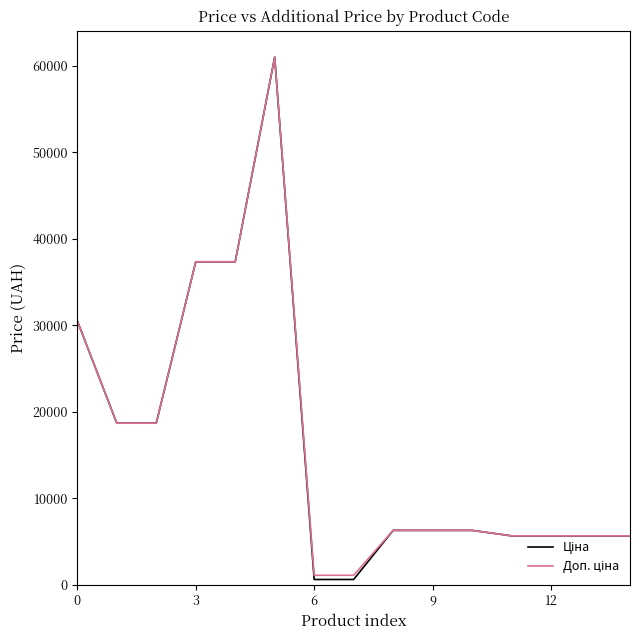

What is the maximum value shown in the chart?

61024.7